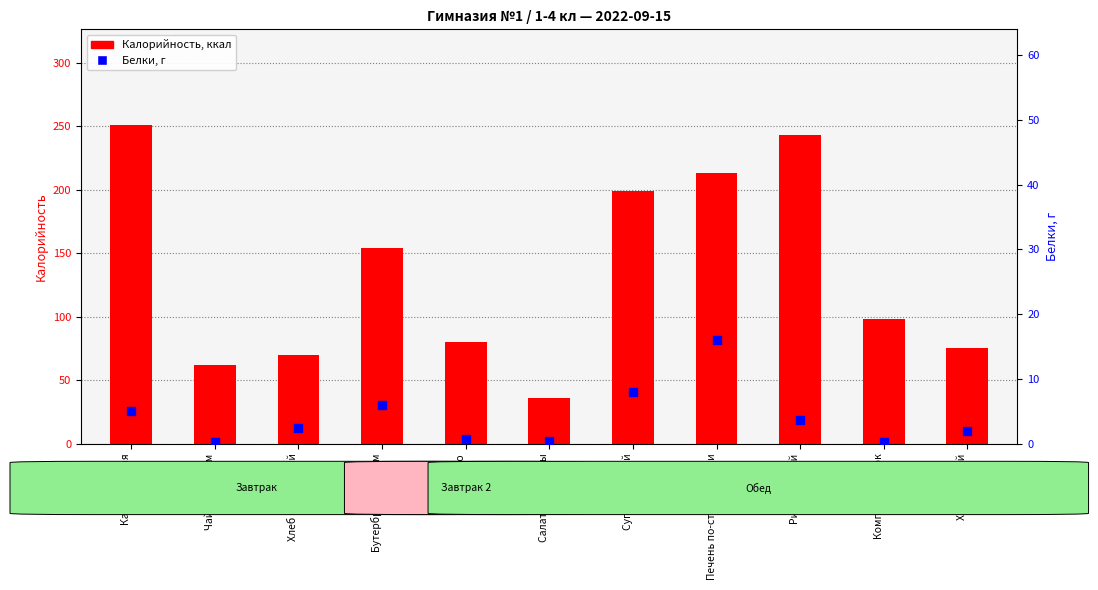

Which series contains the lowest Y value?

Белки